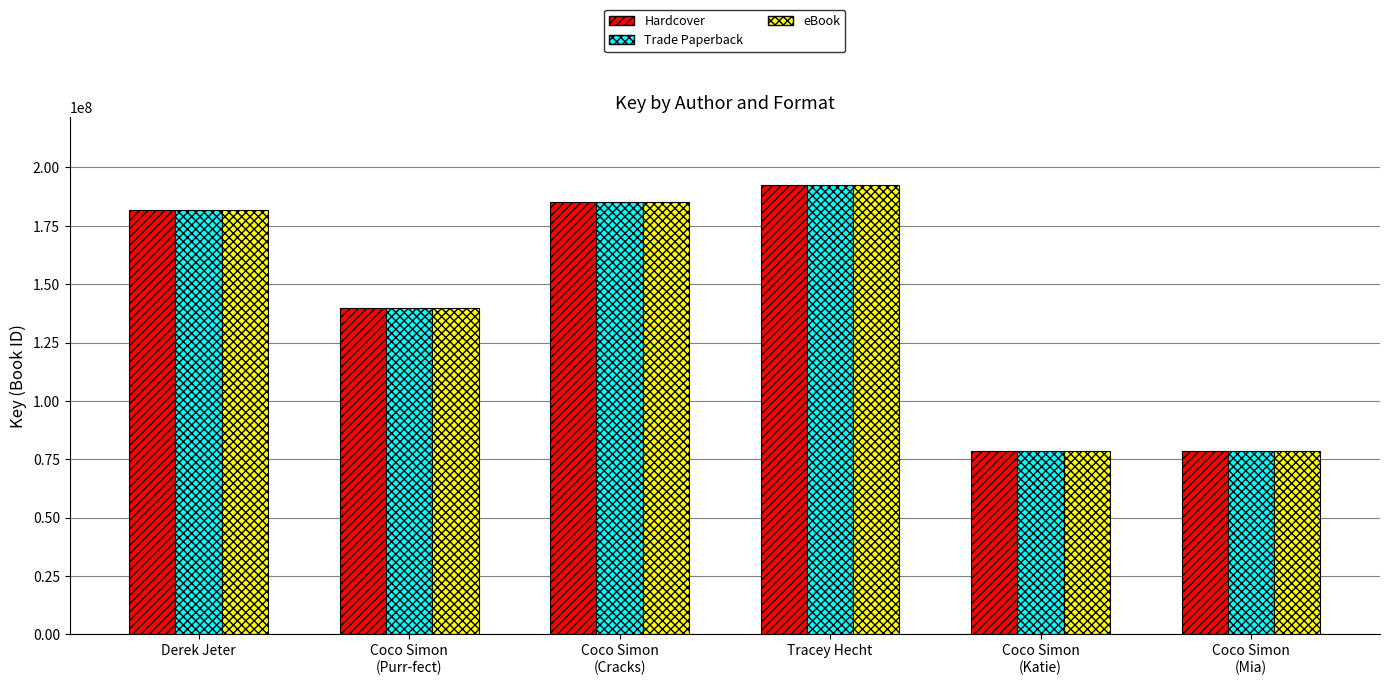

How many data points in Trade Paperback are less than 181778423?

3